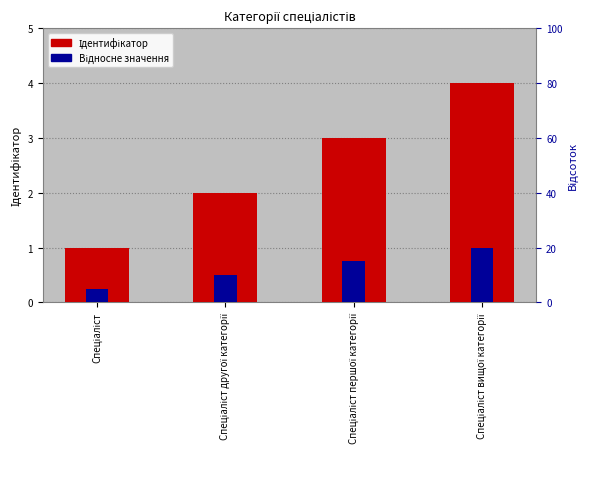

Rank the series by their maximum value, from lowest to highest.

Відносне значення, Ідентифікатор